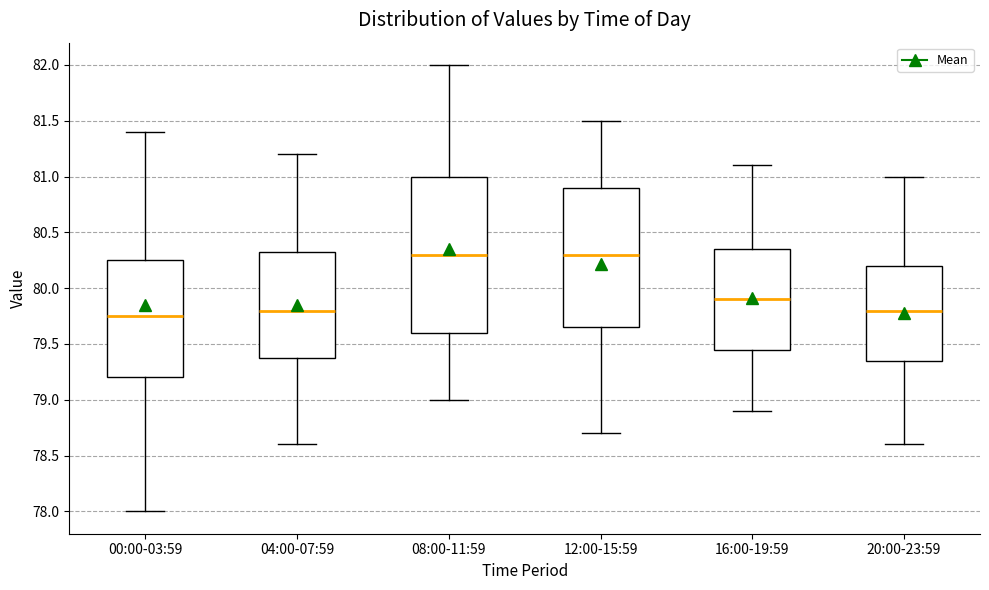

Which box is the tallest, from its lower edge to its upper edge?

08:00-11:59